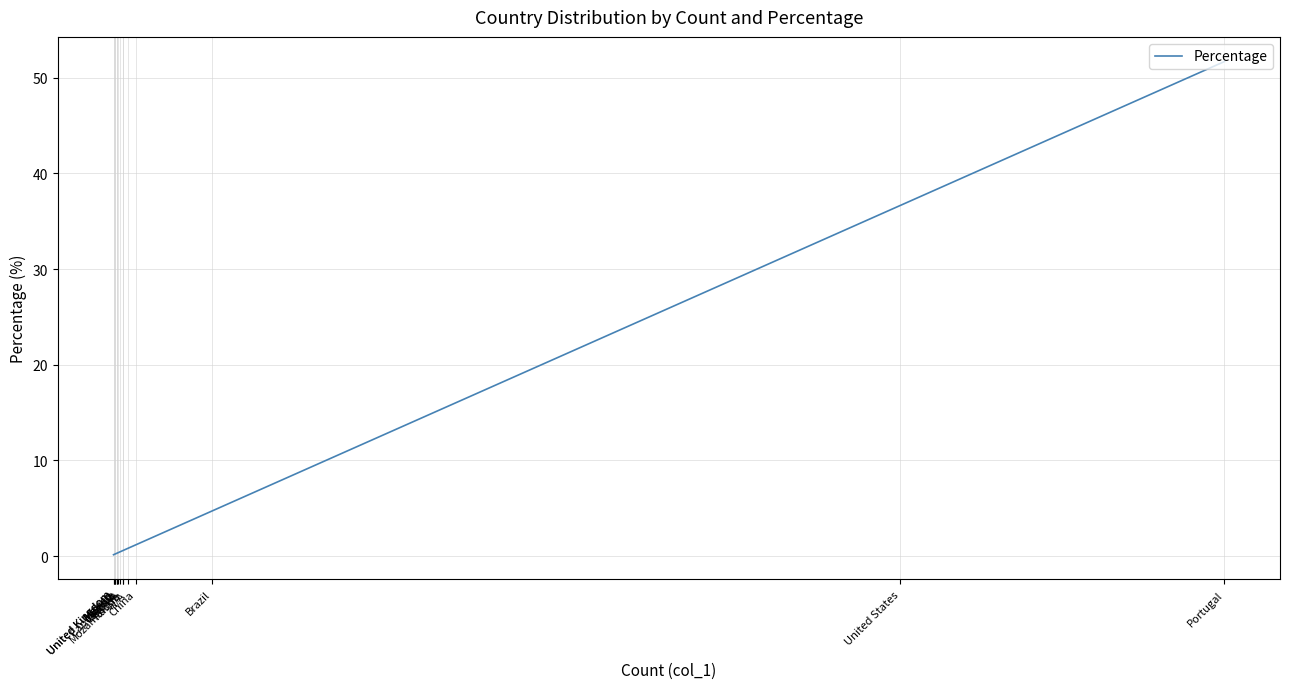

What value does the data have at United States?

36.6